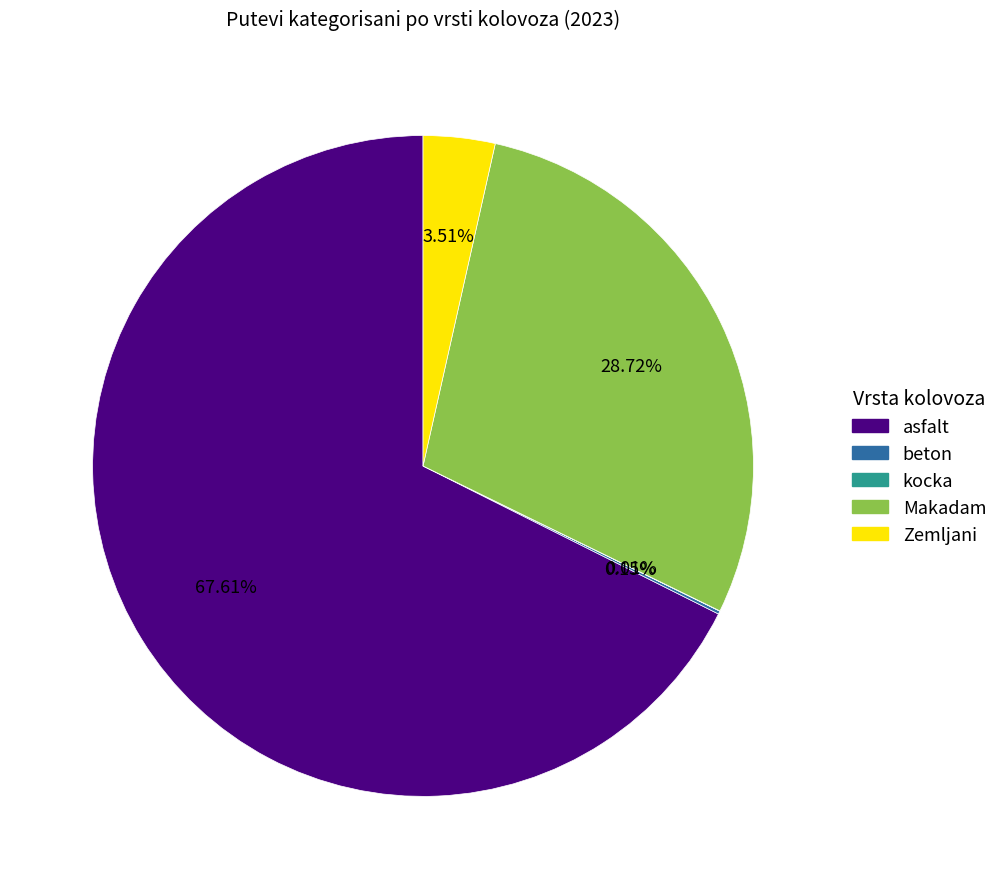

Is there any slice that represents more than half of the pie?

Yes